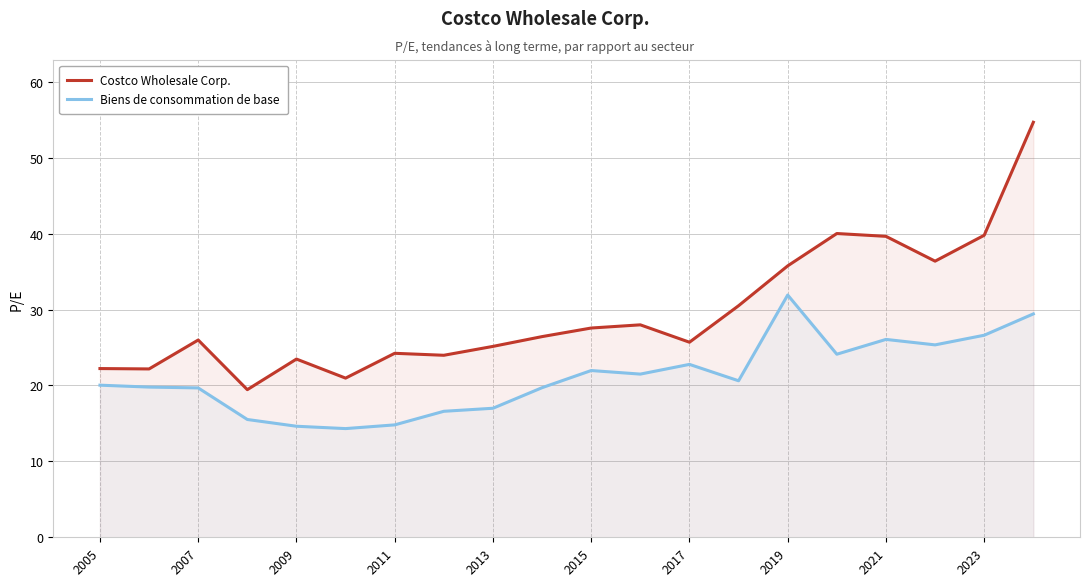

Read the Costco Wholesale Corp. value at 2015.

27.6